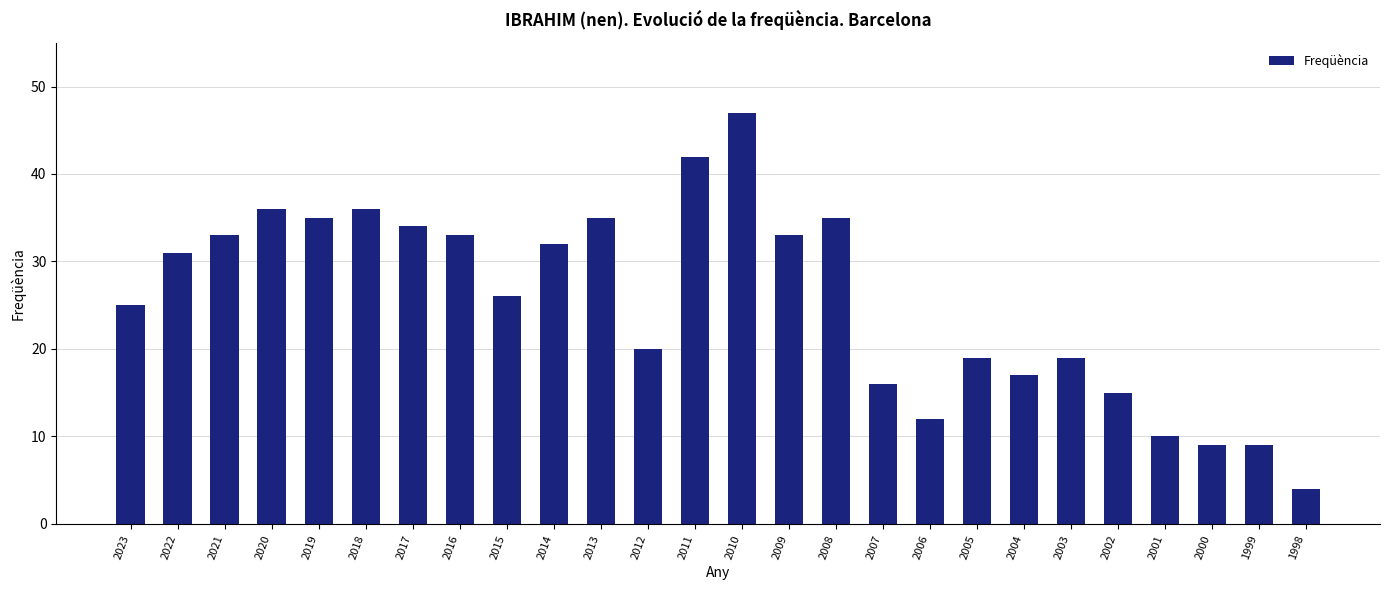

What is the maximum value shown in the chart?

47